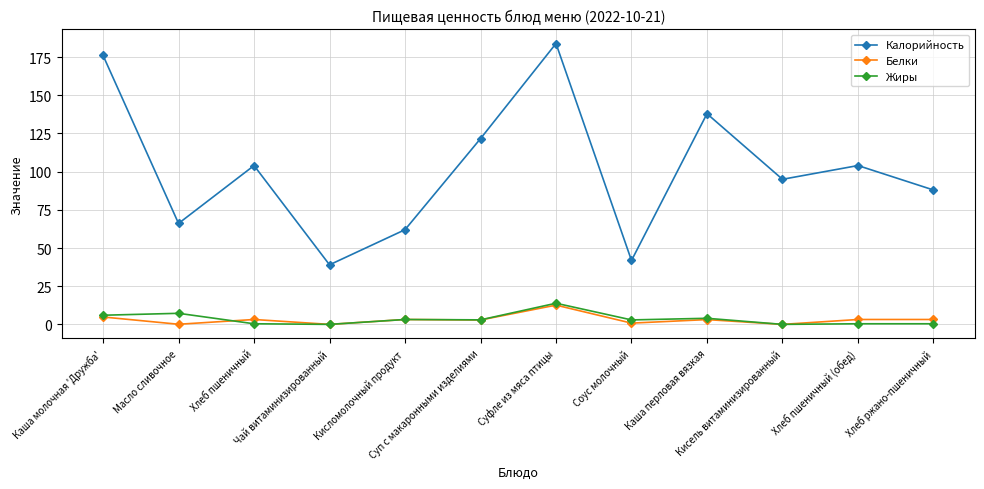

Does the chart have visible grid lines?

Yes